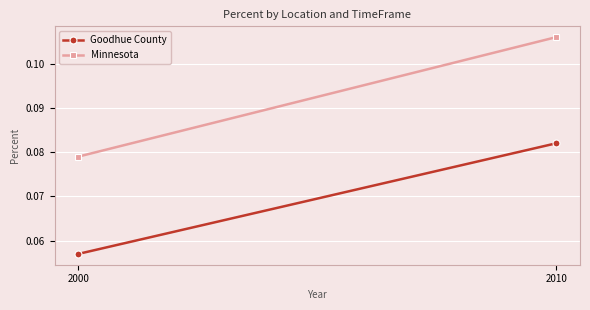

At which label is Goodhue County closest to 0?

2000